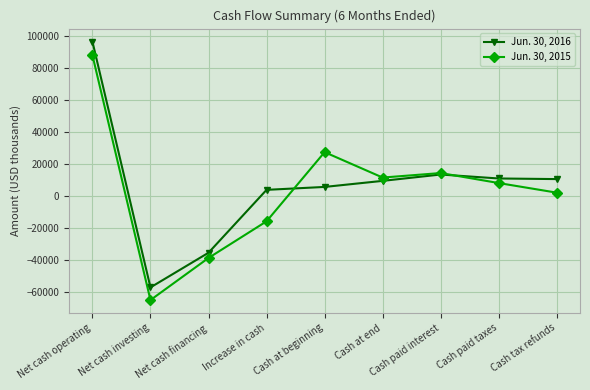

At which category does the chart reach its peak across all series?

Net cash operating